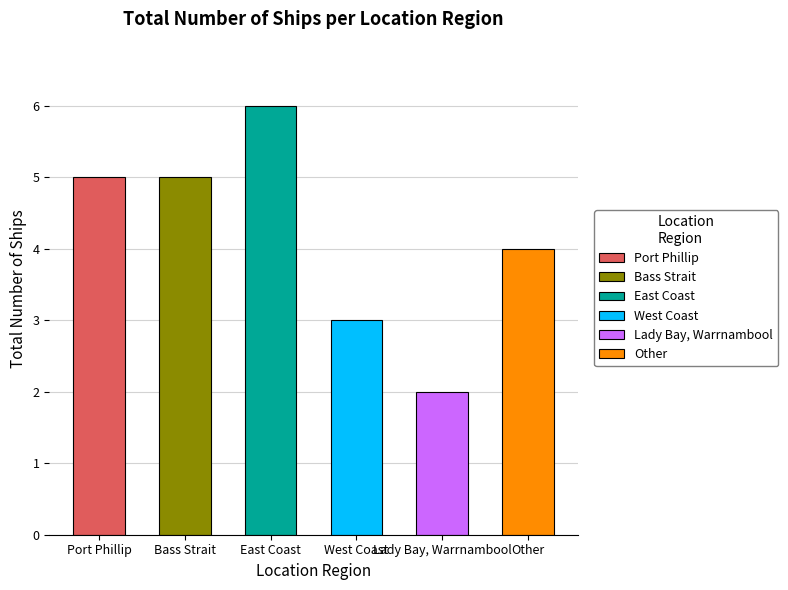

How many categories are shown in the chart?

6